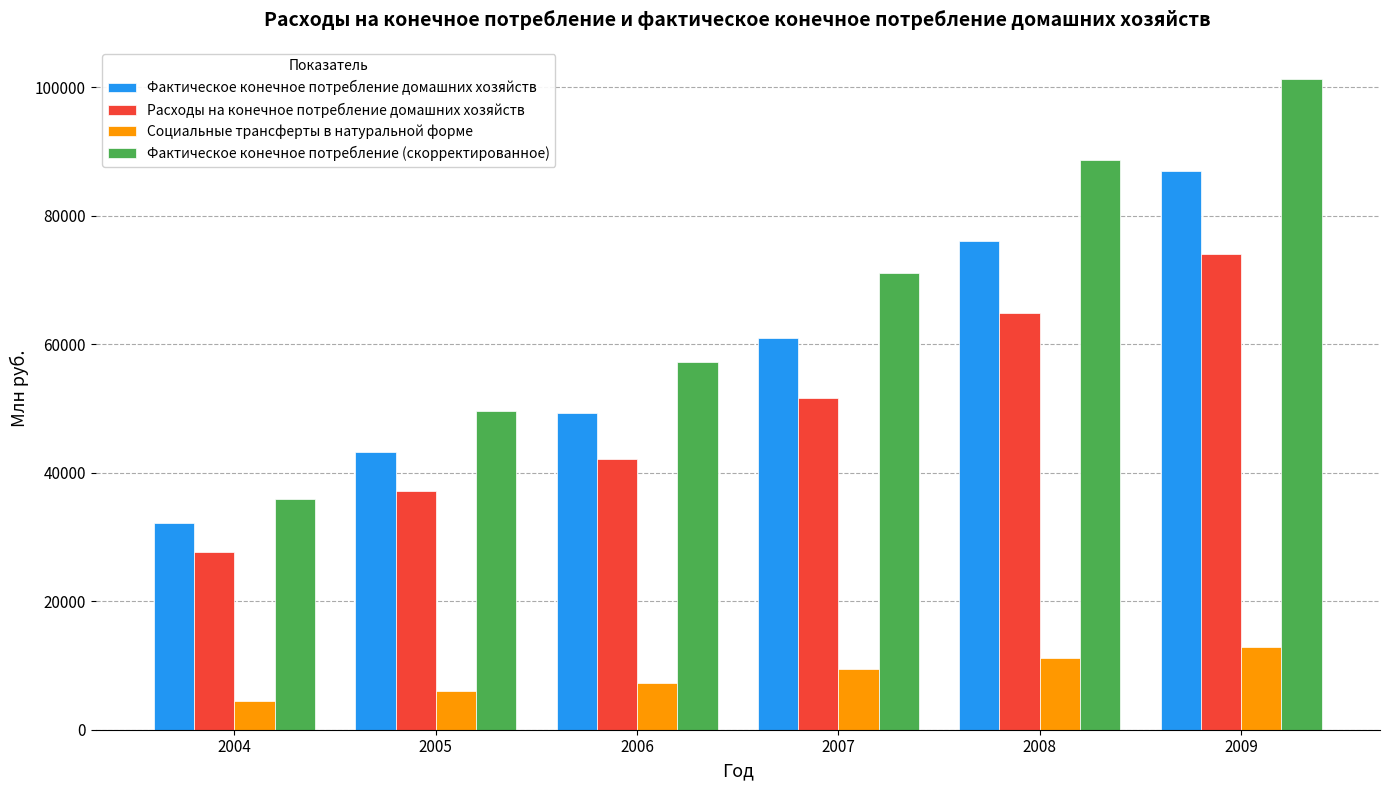

What is the sum of the Фактическое конечное потребление домашних хозяйств values at 2006 and 2008?

125438.9